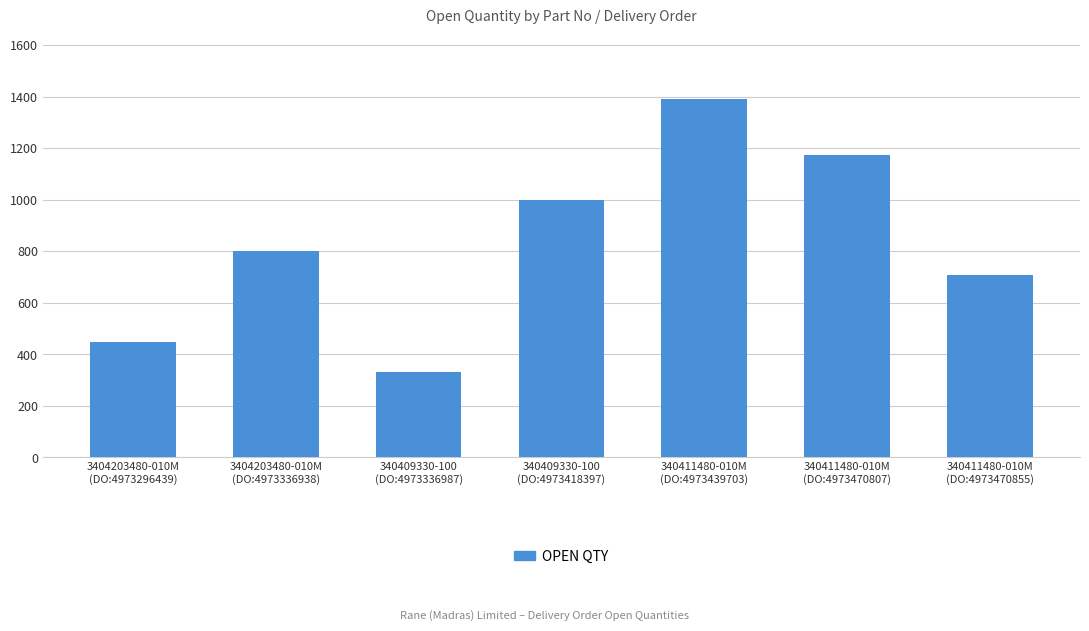

List the labels in order of value, largest first.

340411480-010M
(DO:4973439703), 340411480-010M
(DO:4973470807), 340409330-100
(DO:4973418397), 3404203480-010M
(DO:4973336938), 340411480-010M
(DO:4973470855), 3404203480-010M
(DO:4973296439), 340409330-100
(DO:4973336987)